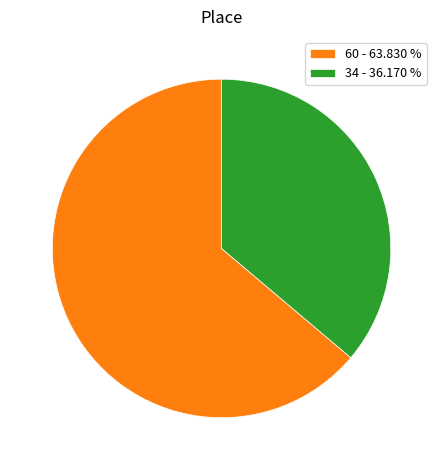

Is there a majority slice in this chart?

Yes